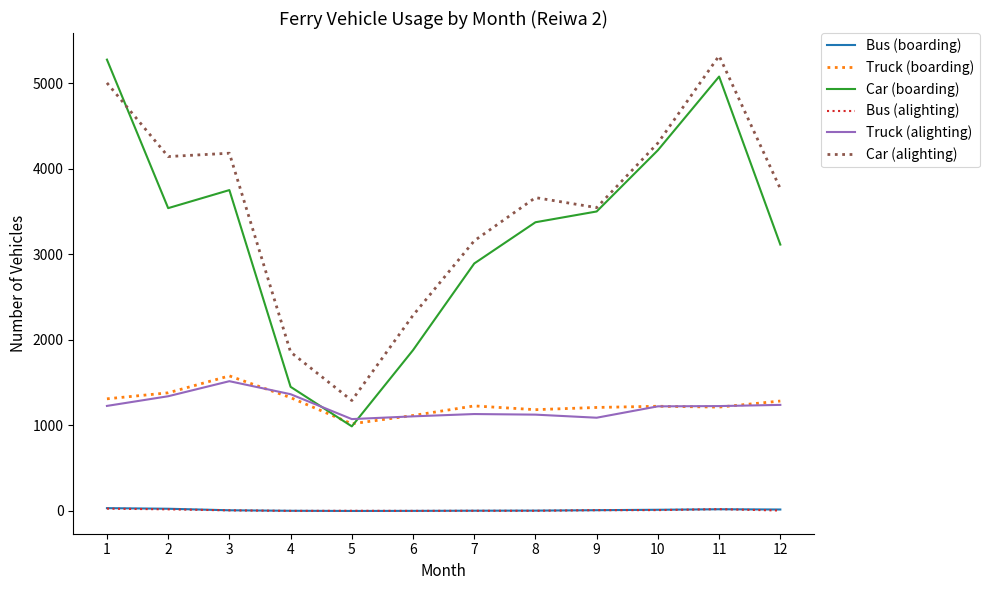

True or false: Truck (alighting) has a value of 1228 at 1.

True